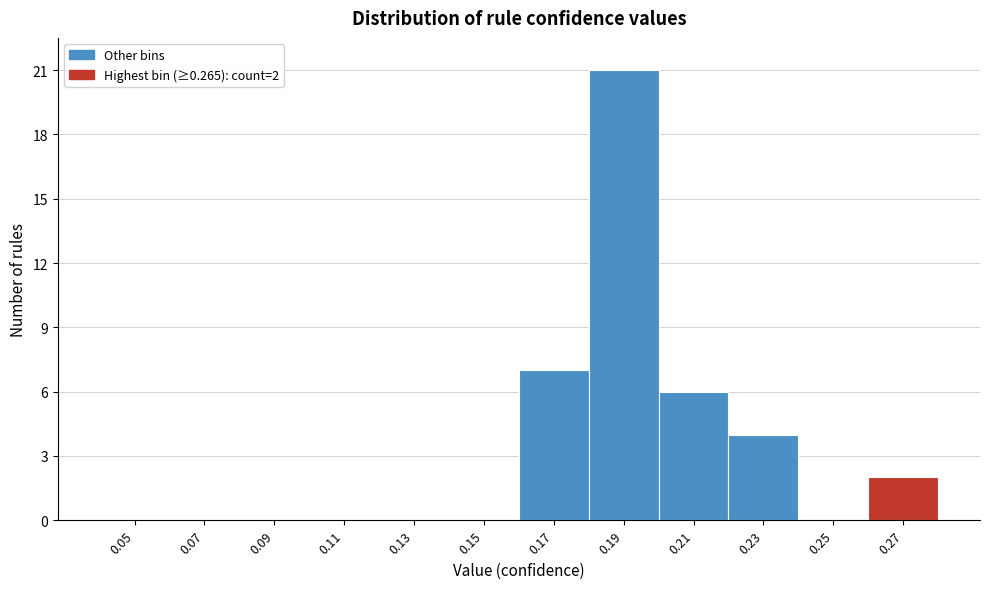

Reading left to right, list all the values displayed in this chart.

0.05=0	0.07=0	0.09=0	0.11=0	0.13=0	0.15=0	0.17=7	0.19=21	0.21=6	0.23=4	0.25=0	0.27=2